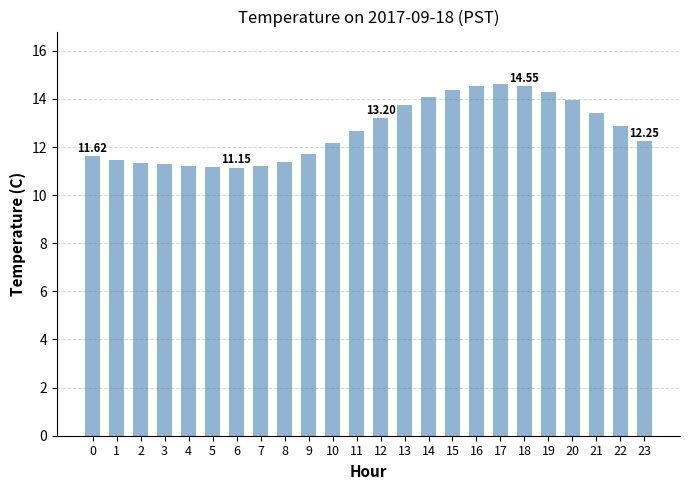

Are the bars grouped side by side (vs. stacked)?

No